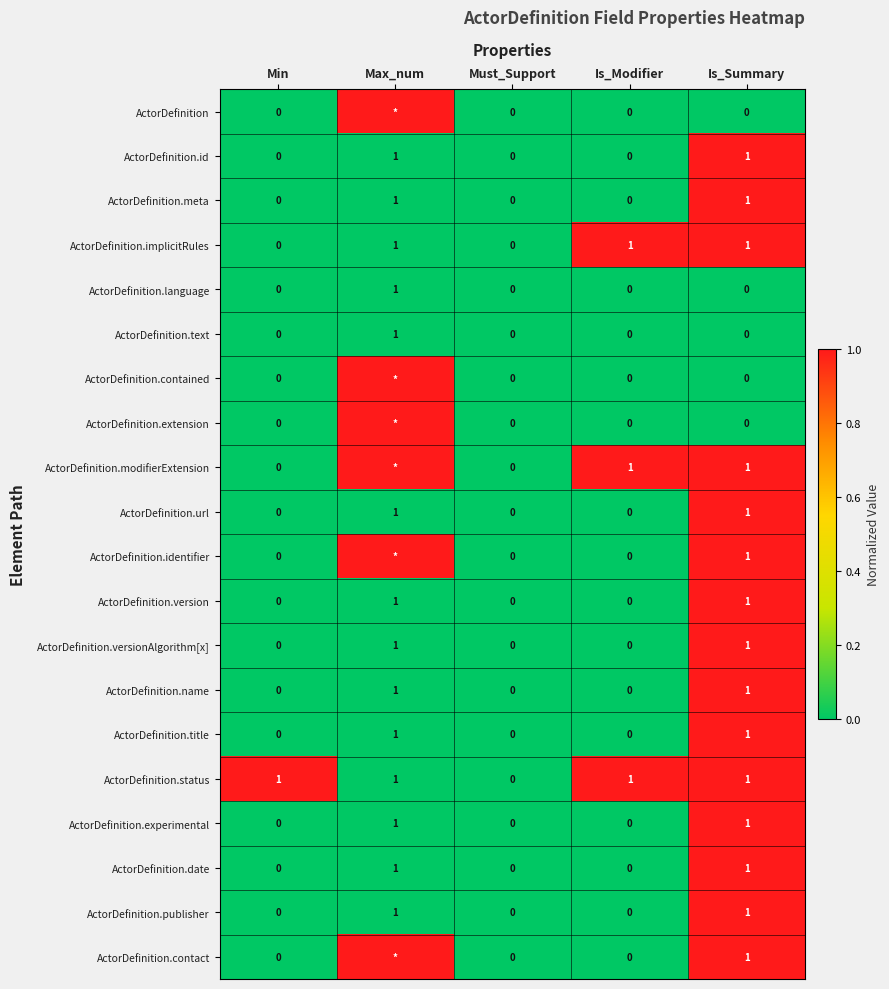

What is the total value across all series at Is_Summary?

15